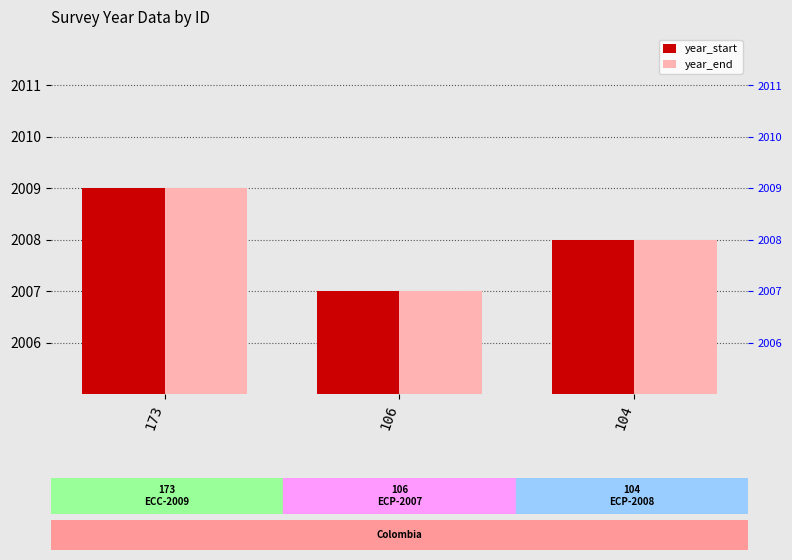

What is the minimum value shown in the chart?

2007